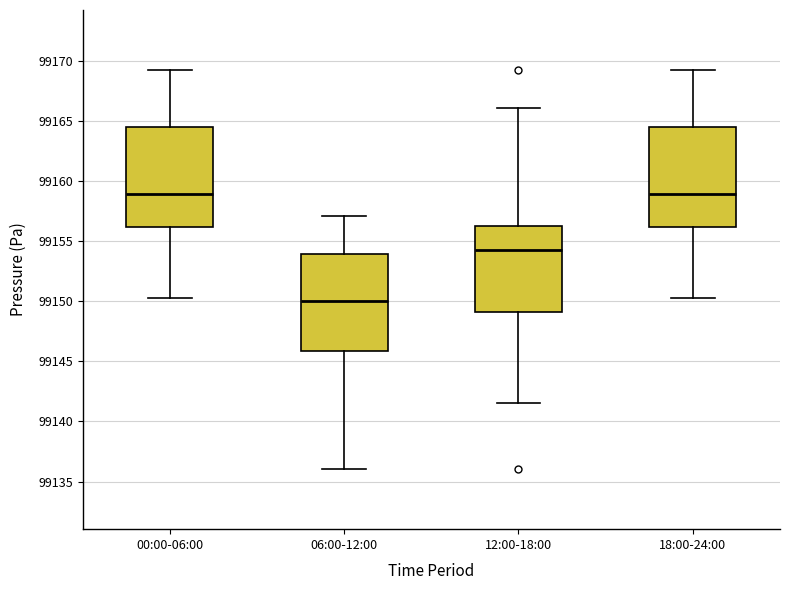

Where is the lower edge of the box for 00:00-06:00 on the y-axis? The values are not printed on the chart, so give them approximately, as read against the axis.

99156.0